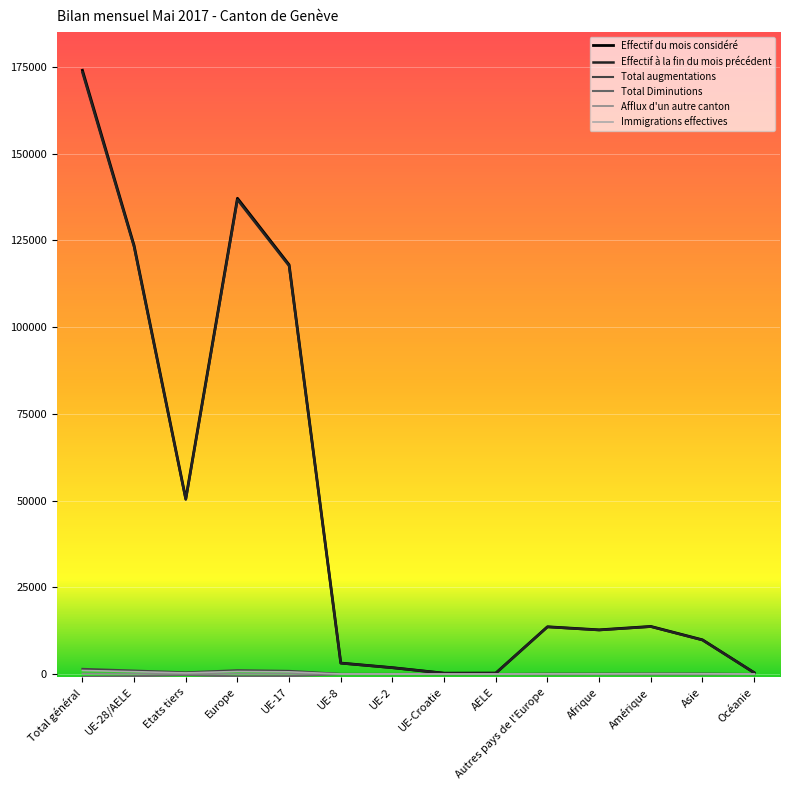

Where is Effectif à la fin du mois précédent nearest to the value 86816?

UE-17